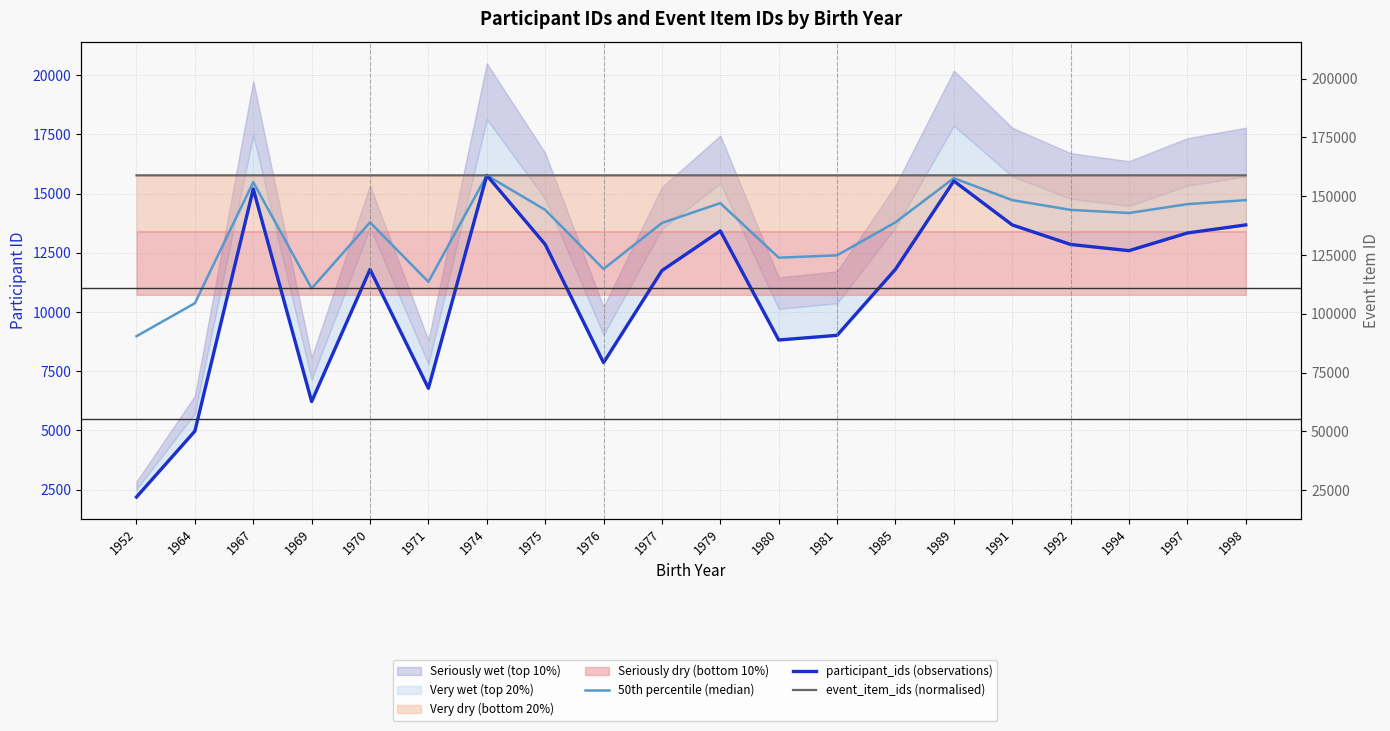

How many values in the participant_ids (observations) series exceed 12588?

9